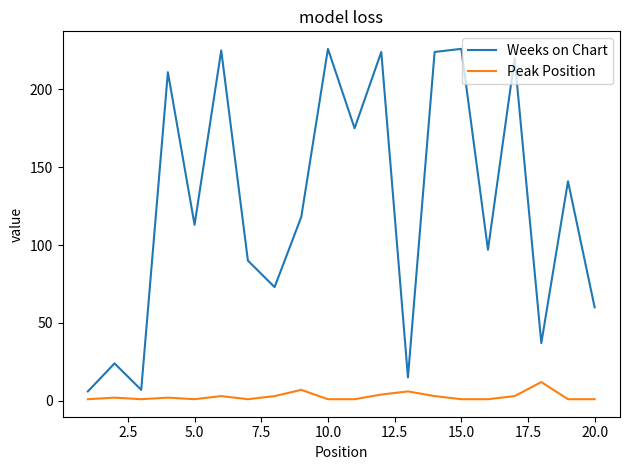

Which series has the widest spread of values?

Weeks on Chart